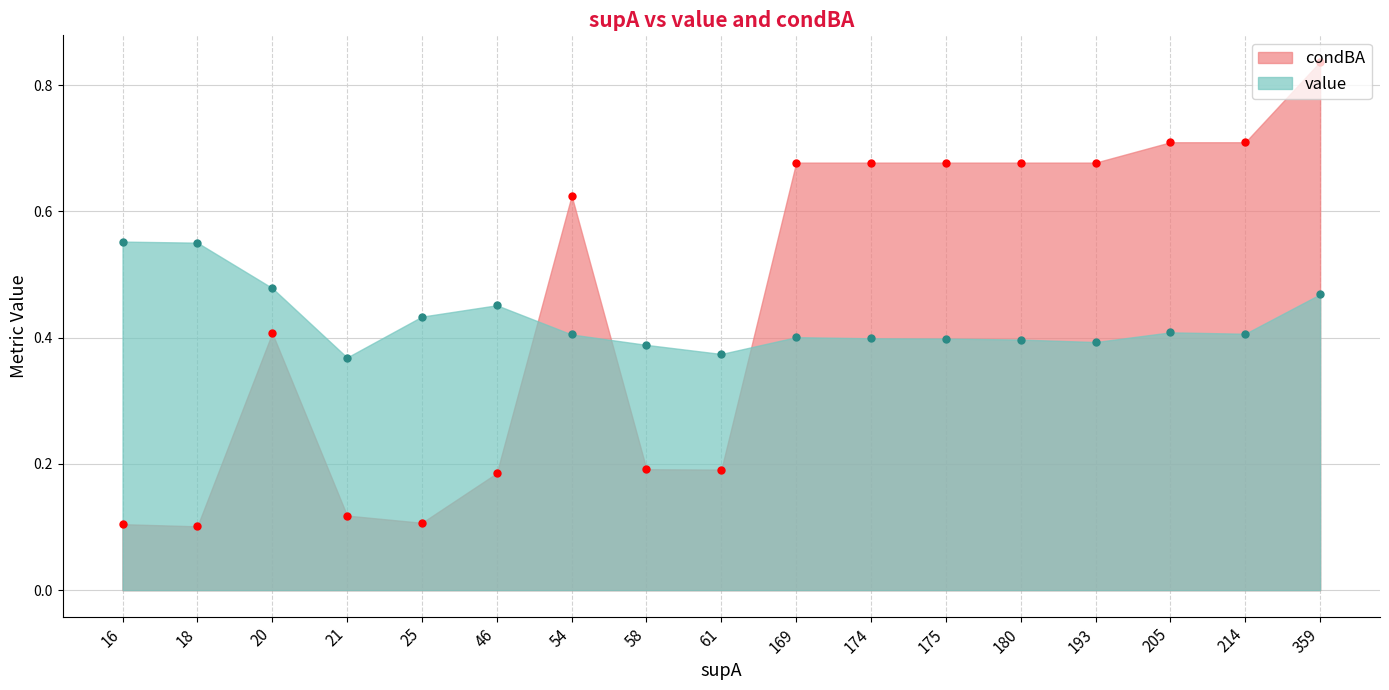

What is the difference between the second highest and second lowest values in the value series?

0.2